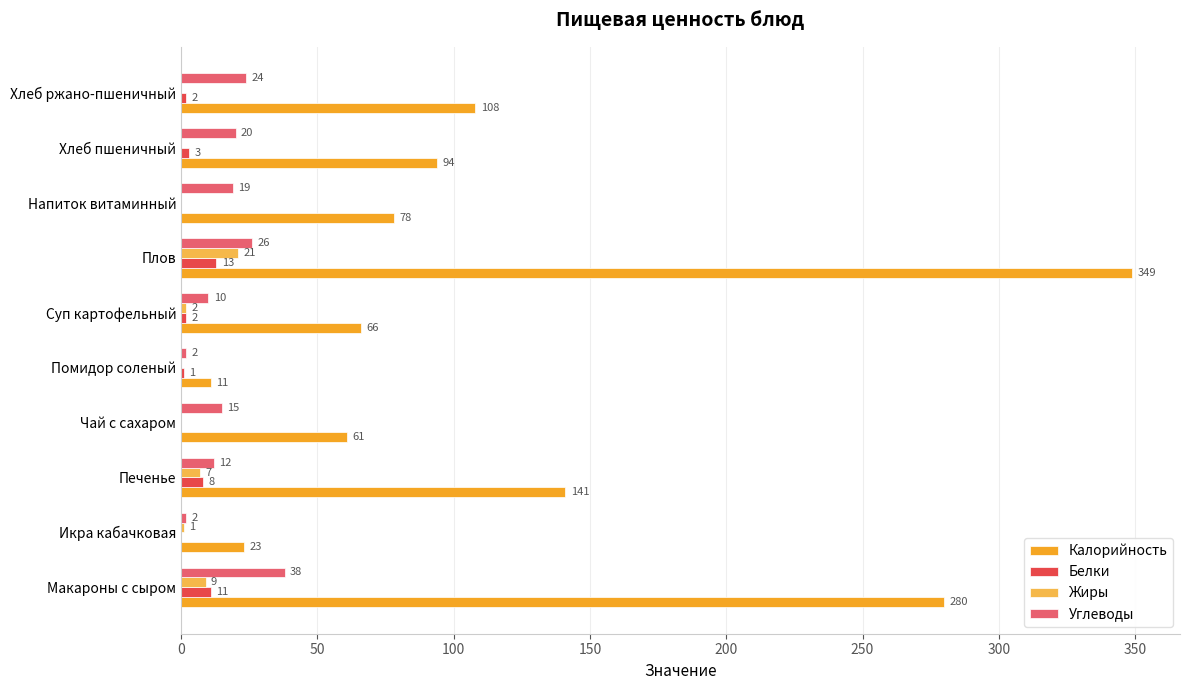

The Белки series shows 0 at Напиток витаминный. True or false?

True